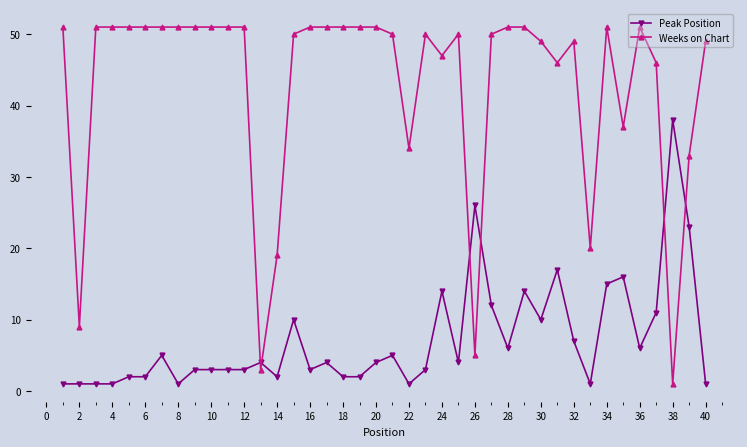

What is the maximum value for Peak Position?

38